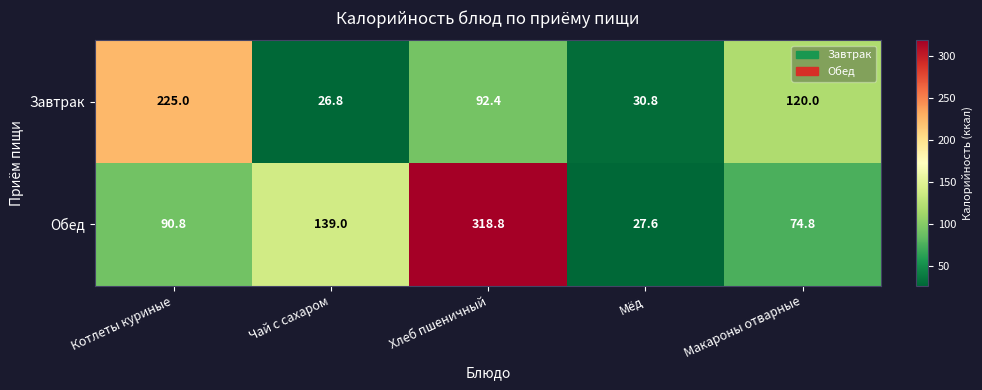

True or false: Обед has a value of 139.0 at Чай с сахаром.

True